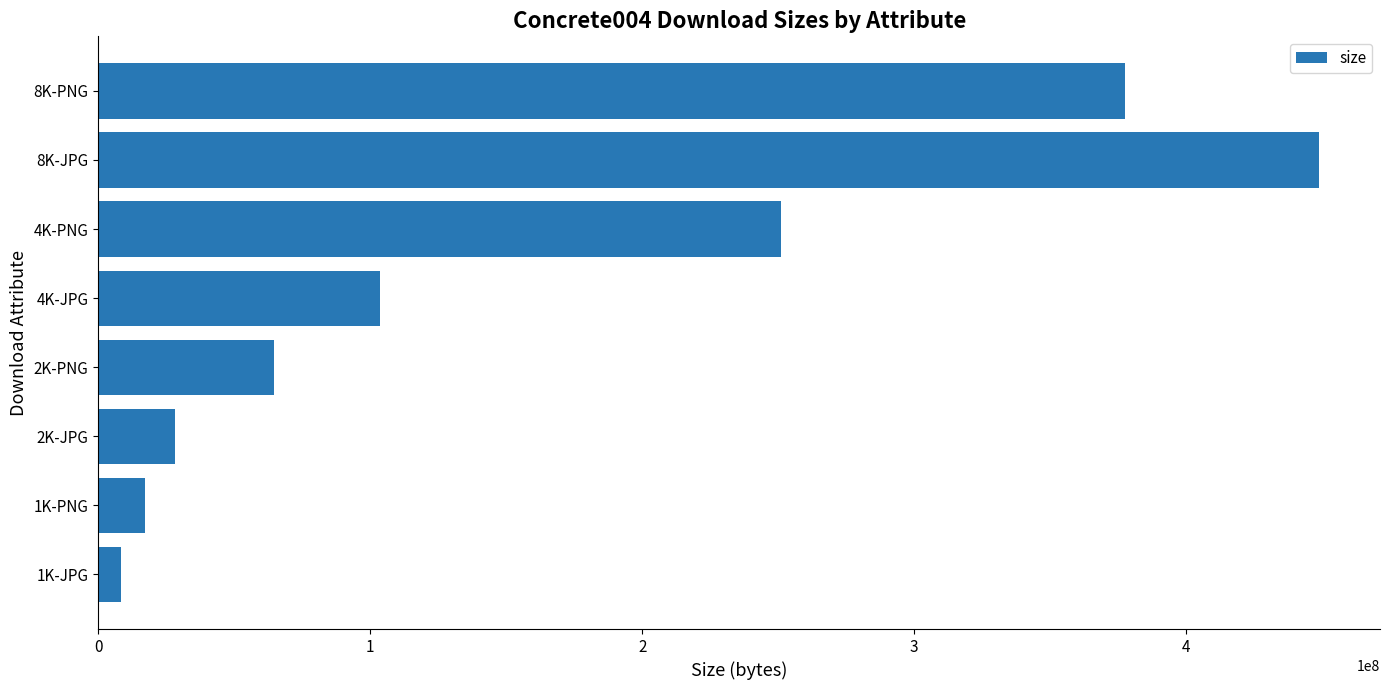

Is it true that the value at 4K-PNG is 251048287?

True